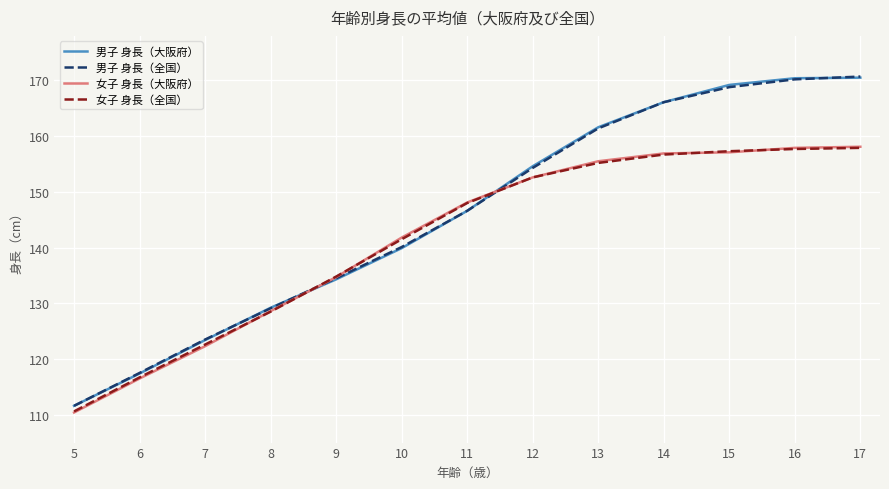

What is the sum of all 男子 身長（全国） values?

1894.4